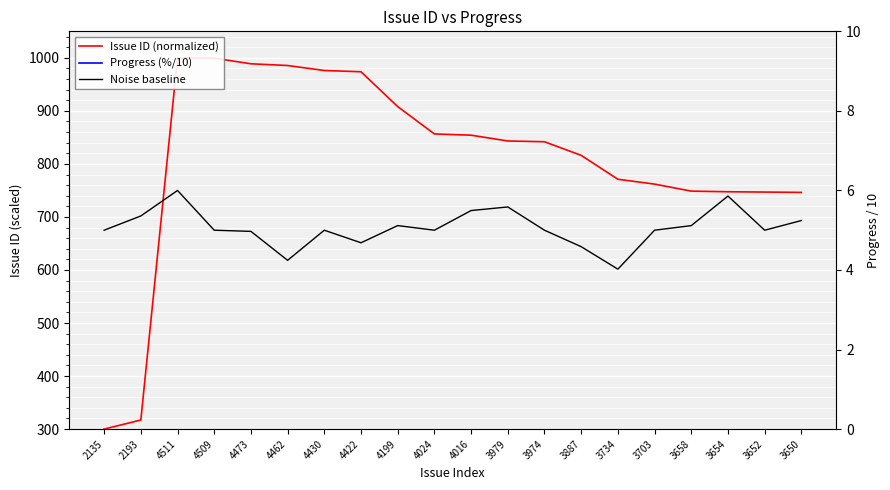

True or false: Progress (%/10) and Noise baseline intersect in this chart.

False